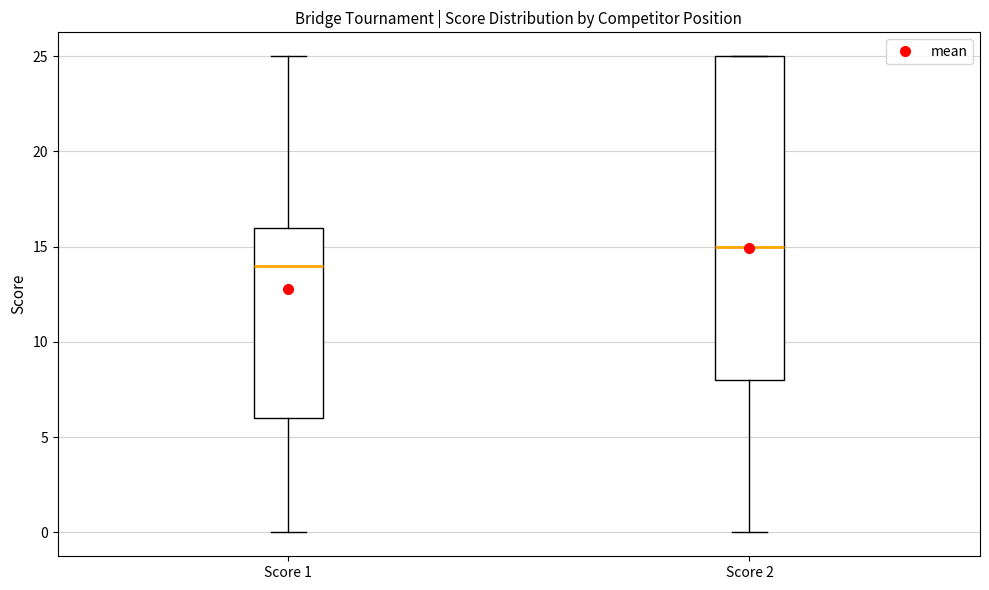

Reading left to right, read every box against the y-axis: the position of its median line, the range the box covers, and the ends of its whiskers. The values are not printed on the chart, so give them approximately, as read against the axis.

Score 1: median 14, box 6 to 16, whiskers 0 to 25
Score 2: median 15, box 8 to 25, whiskers 0 to 25